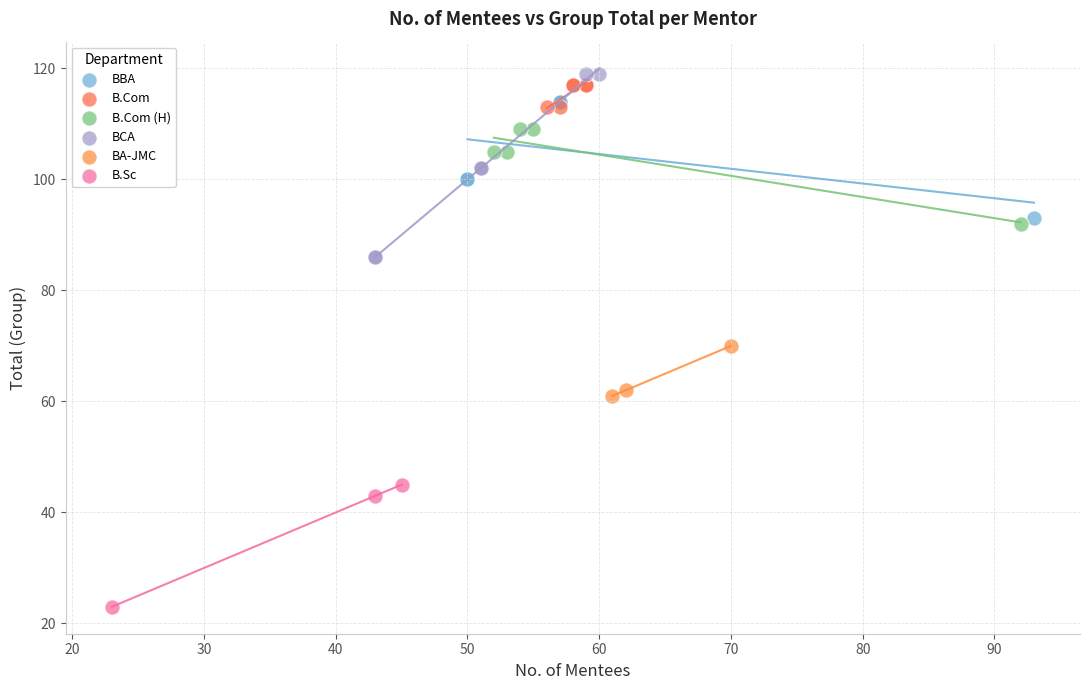

Which series contains the highest Y value?

BCA